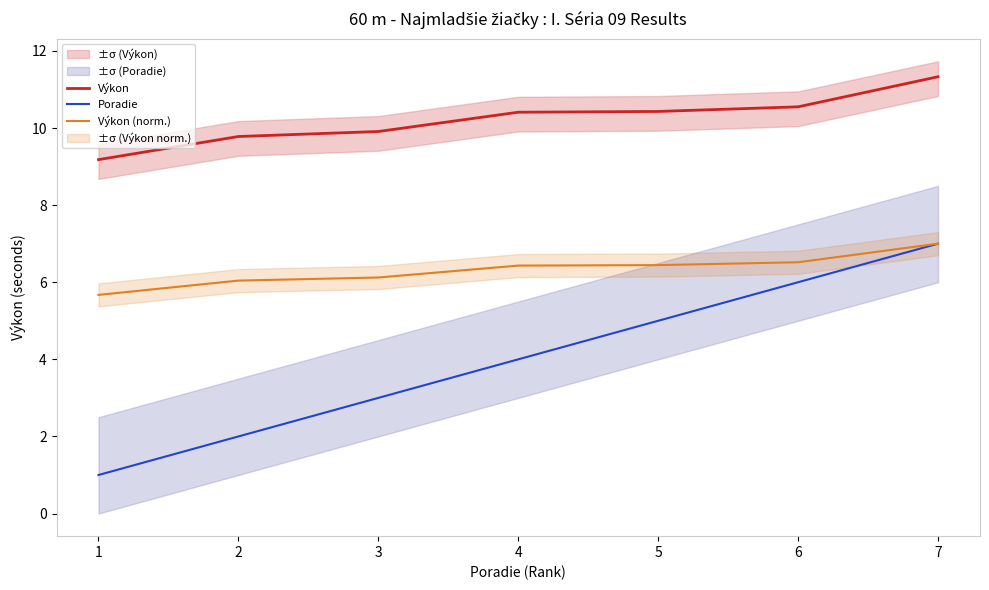

Is this an area chart (filled region under the line)?

No